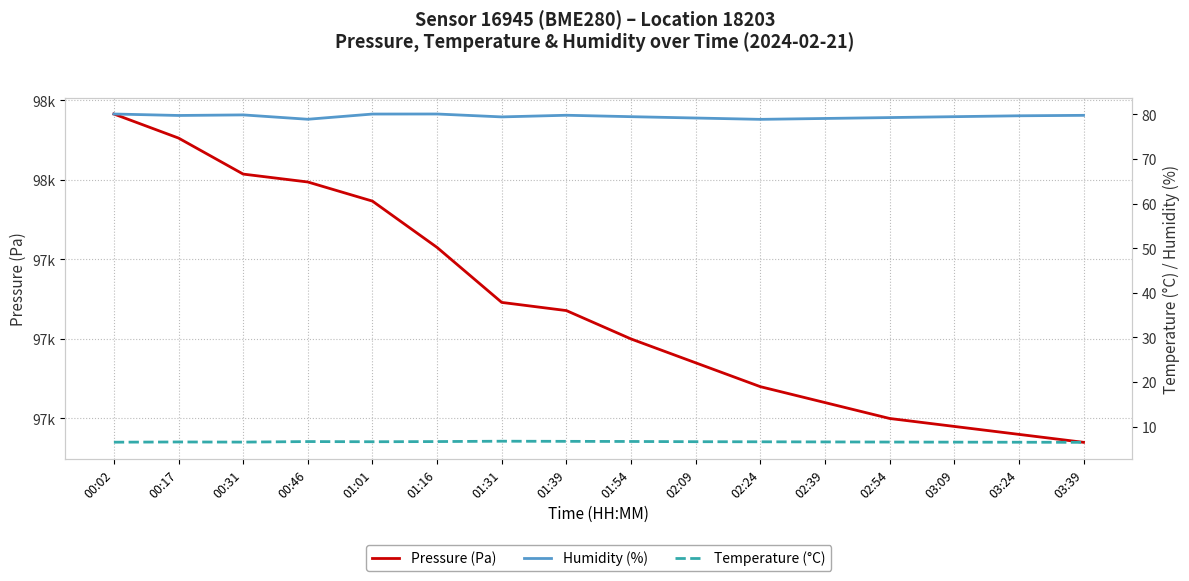

What is the approximate value of Pressure (Pa) at 00:17?

97526.3